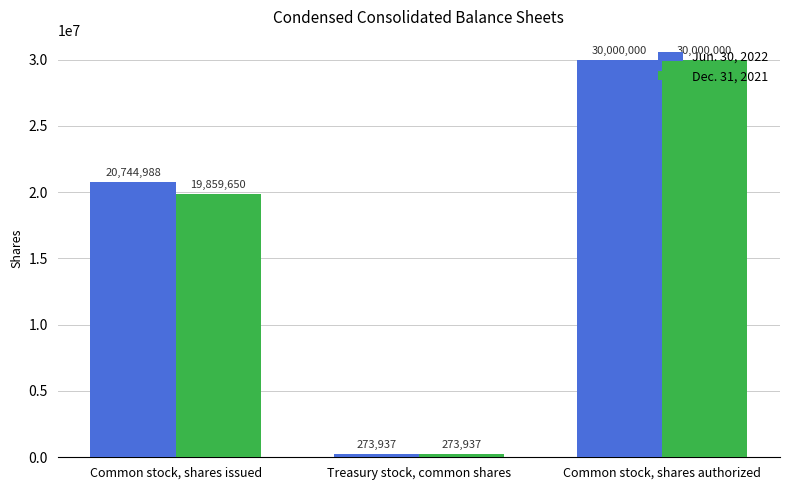

The Jun. 30, 2022 series shows 36111717 at Common stock, shares issued. True or false?

False